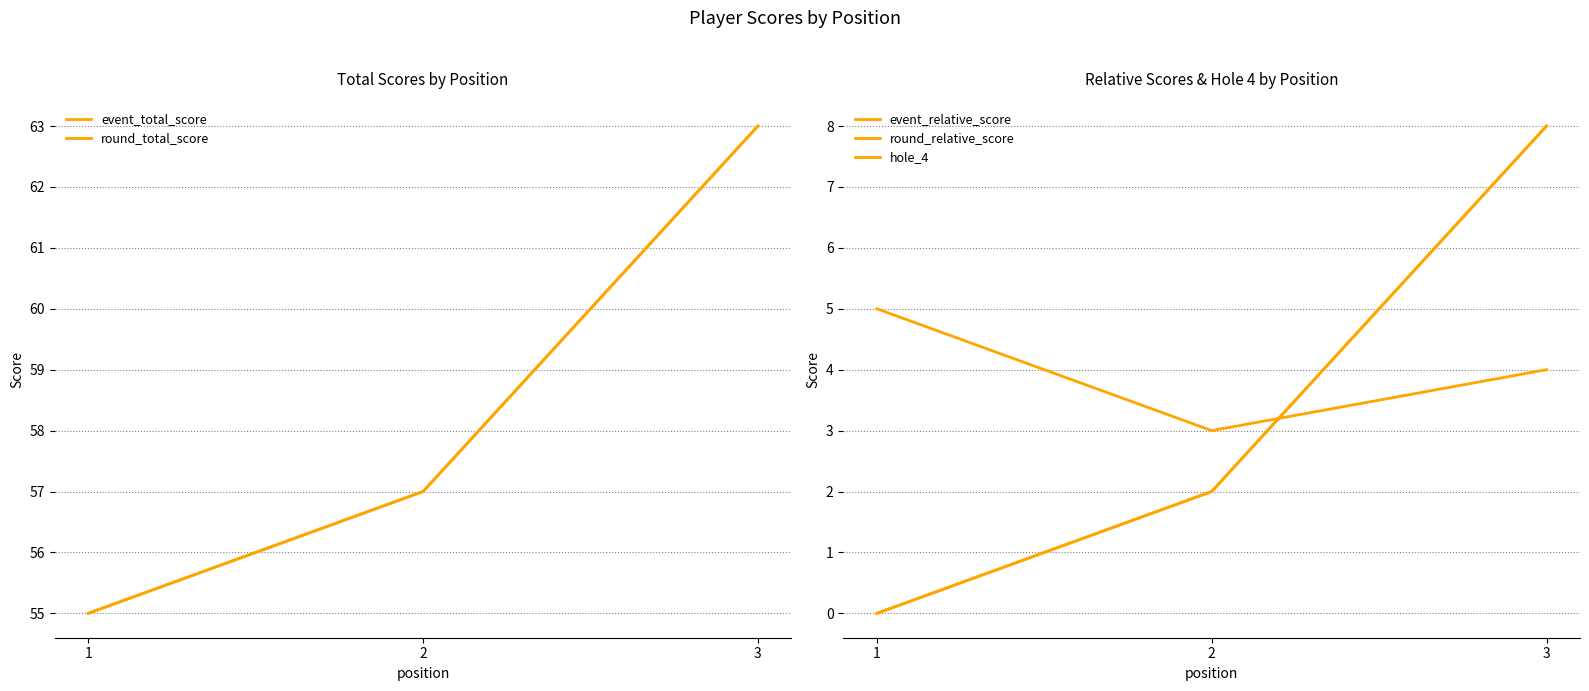

How many values in the round_relative_score series are below 2?

1